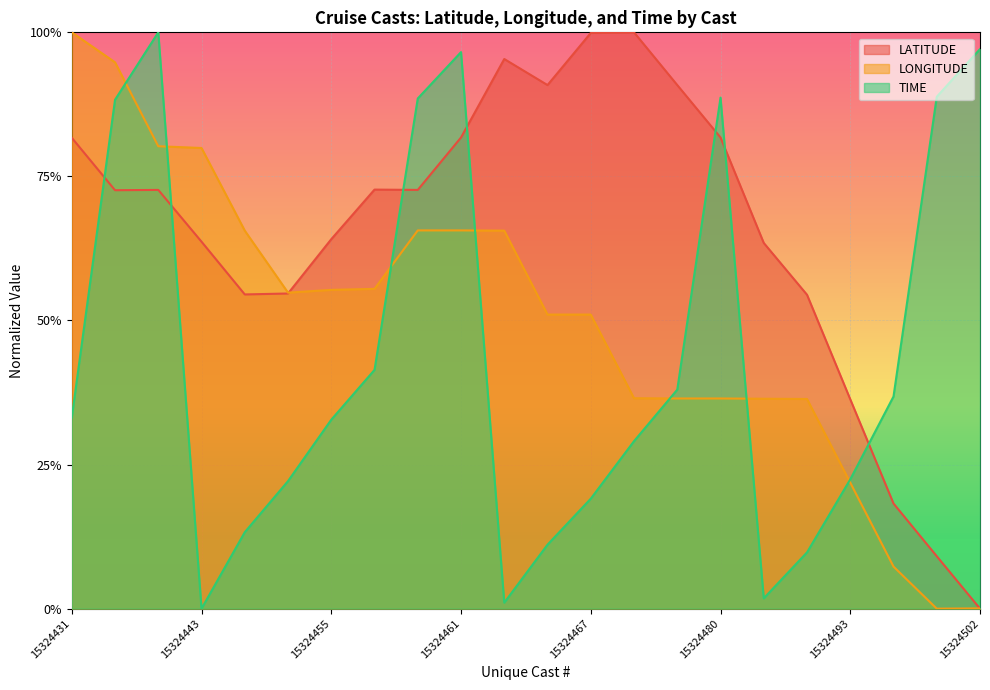

What is the value of the LONGITUDE point at the 11th from the left?

0.7